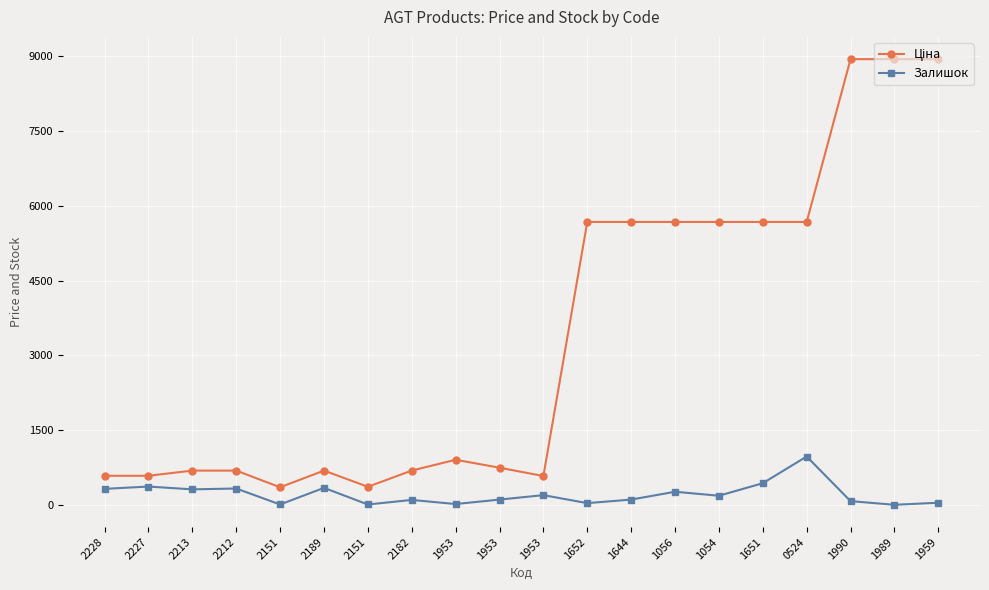

How many lines are shown in the chart?

2